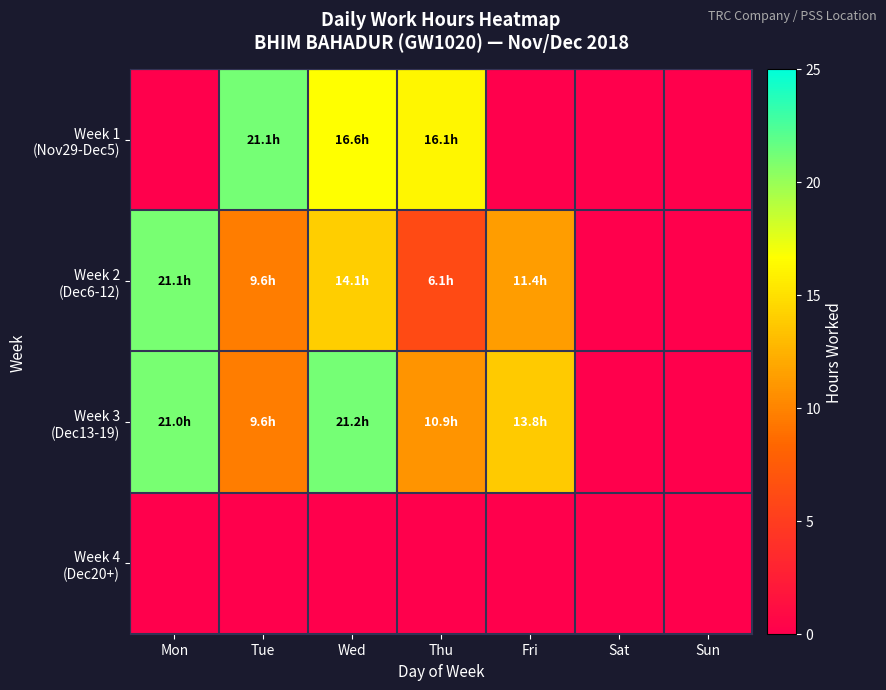

Rank the series by their maximum value, from highest to lowest.

Week 3 (Dec13-19), Week 1 (Nov29-Dec5), Week 2 (Dec6-12), Week 4 (Dec20+)